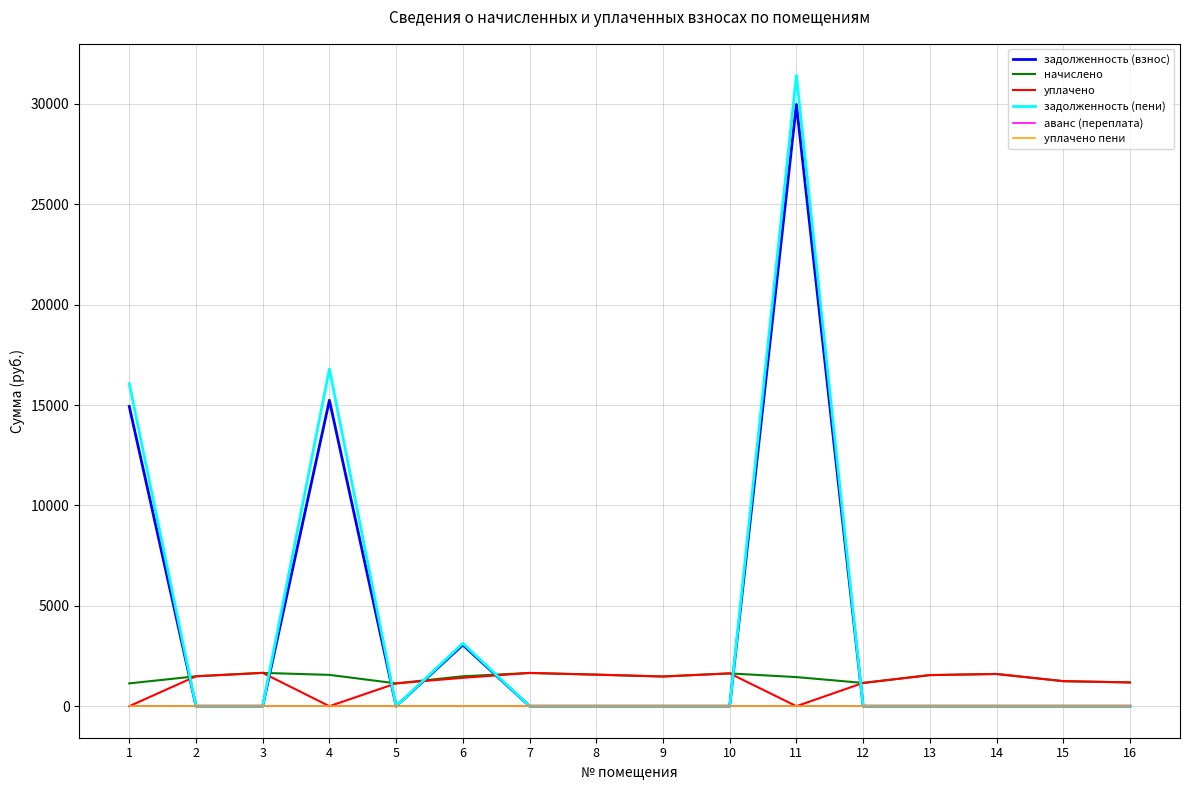

Does the chart have visible grid lines?

Yes